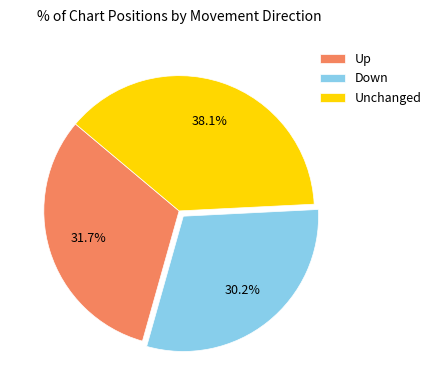

Rank the categories by value from lowest to highest.

Down, Up, Unchanged